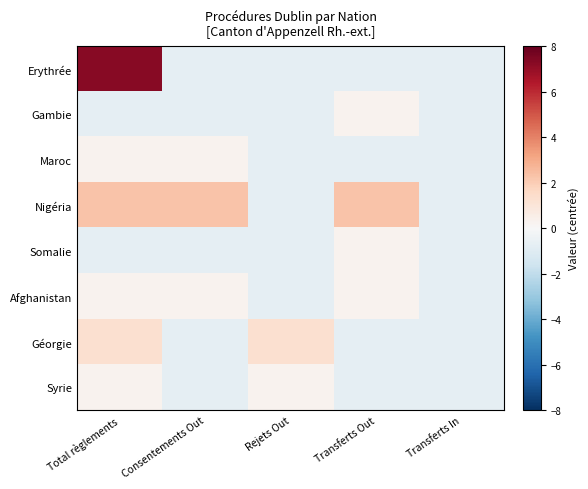

How many series are shown in this chart?

8